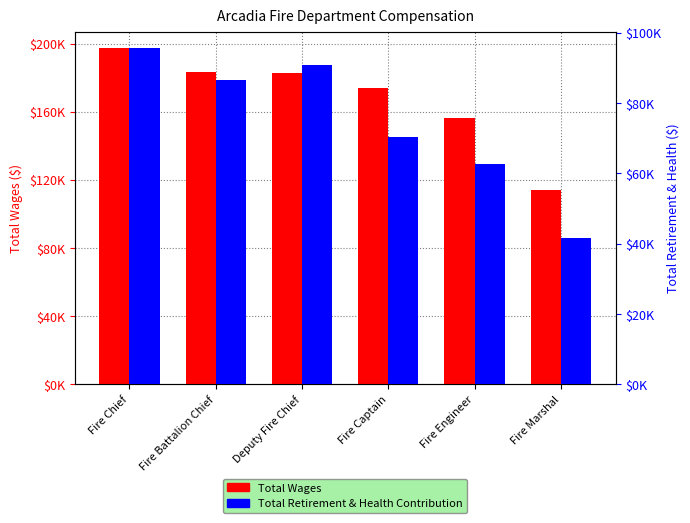

What is the lowest value of the Total Wages series?

113939